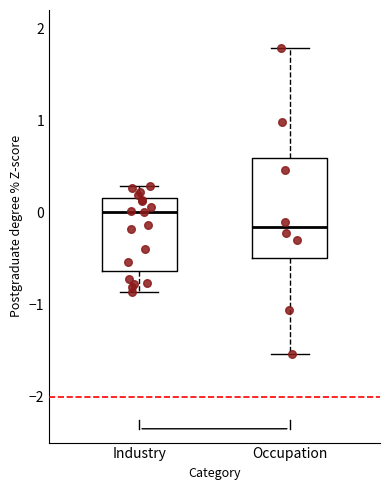

Which box's median line is the lowest?

Occupation